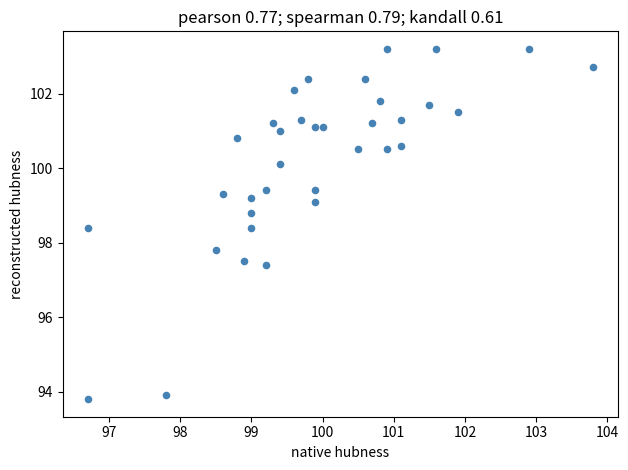

What Y value in the scatter plot is closest to 98?

97.8